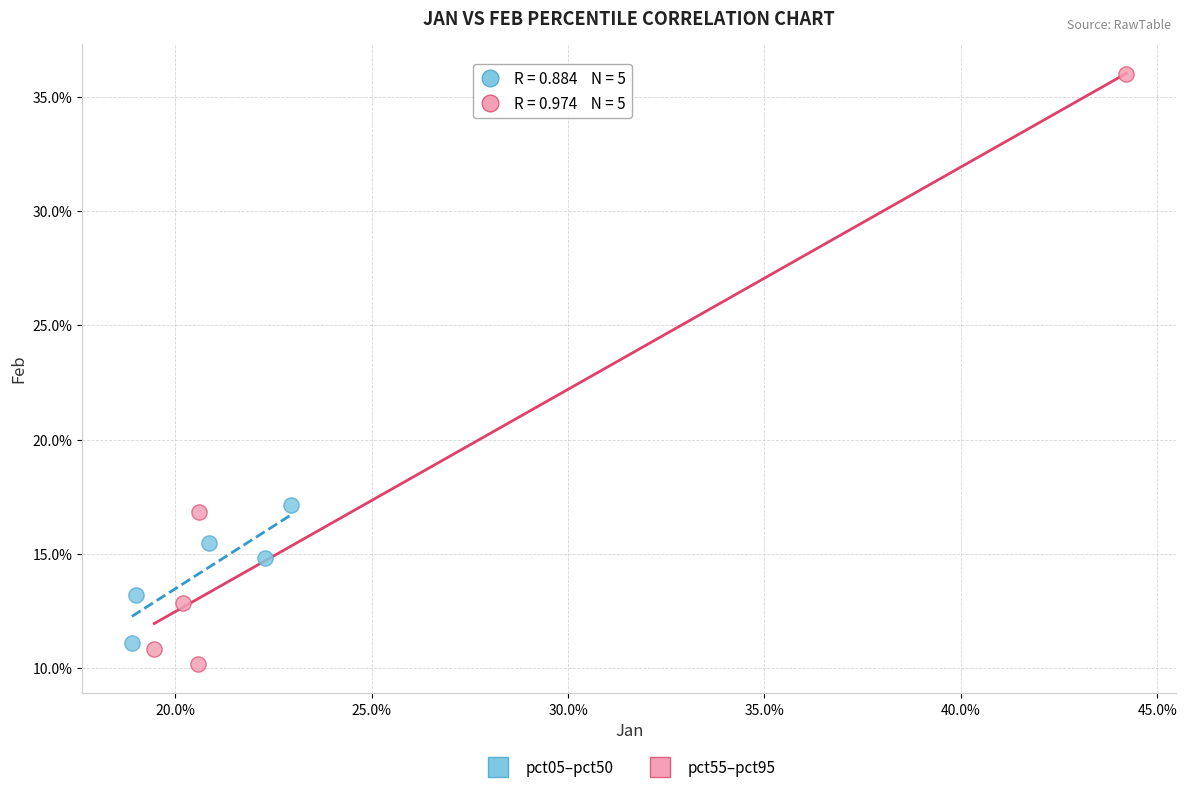

What are all the series names shown in the legend?

pct05–pct50, pct55–pct95